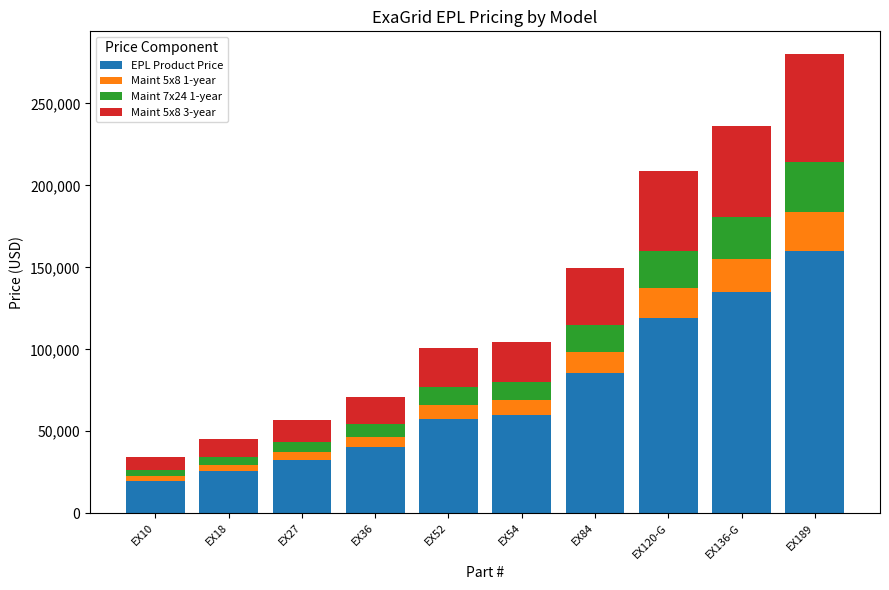

What is the minimum value for EPL Product Price?

19752.5